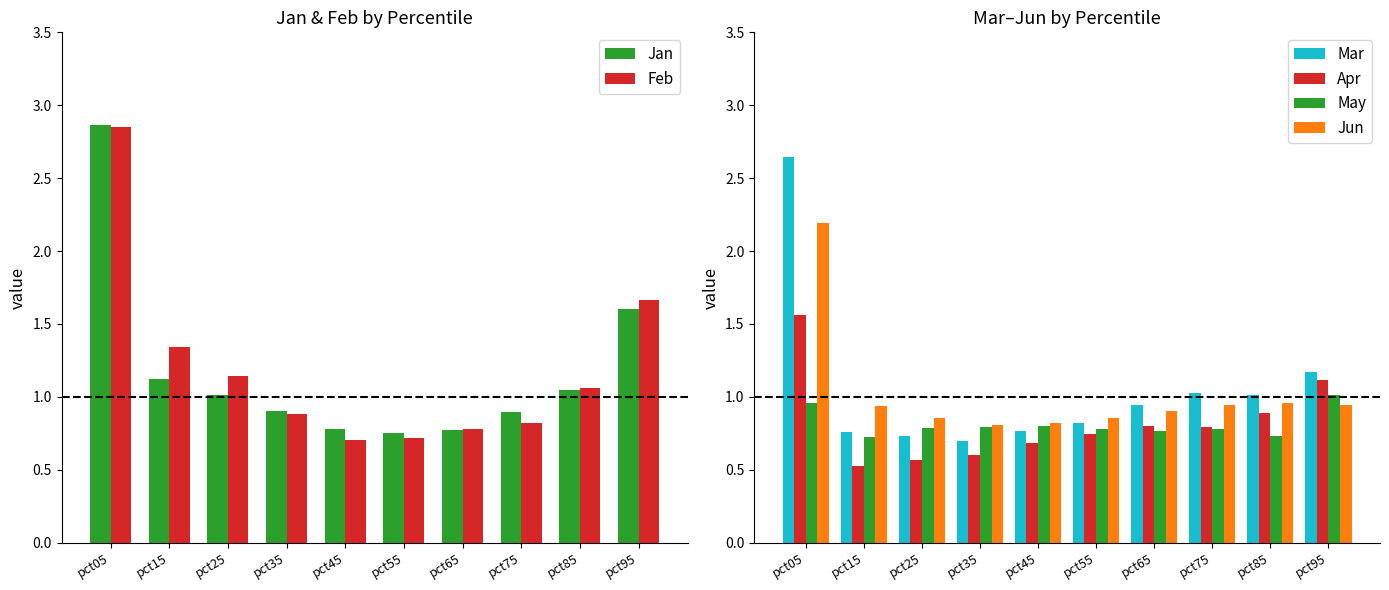

What are all the series names shown in the legend?

Jan, Feb, Mar, Apr, May, Jun